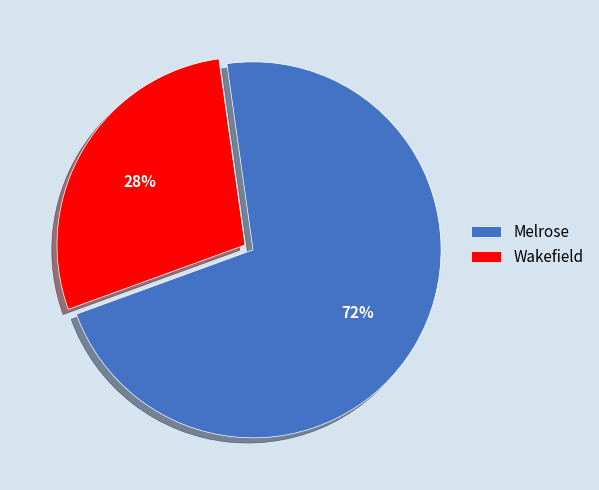

Rank the categories by value from highest to lowest.

Melrose, Wakefield